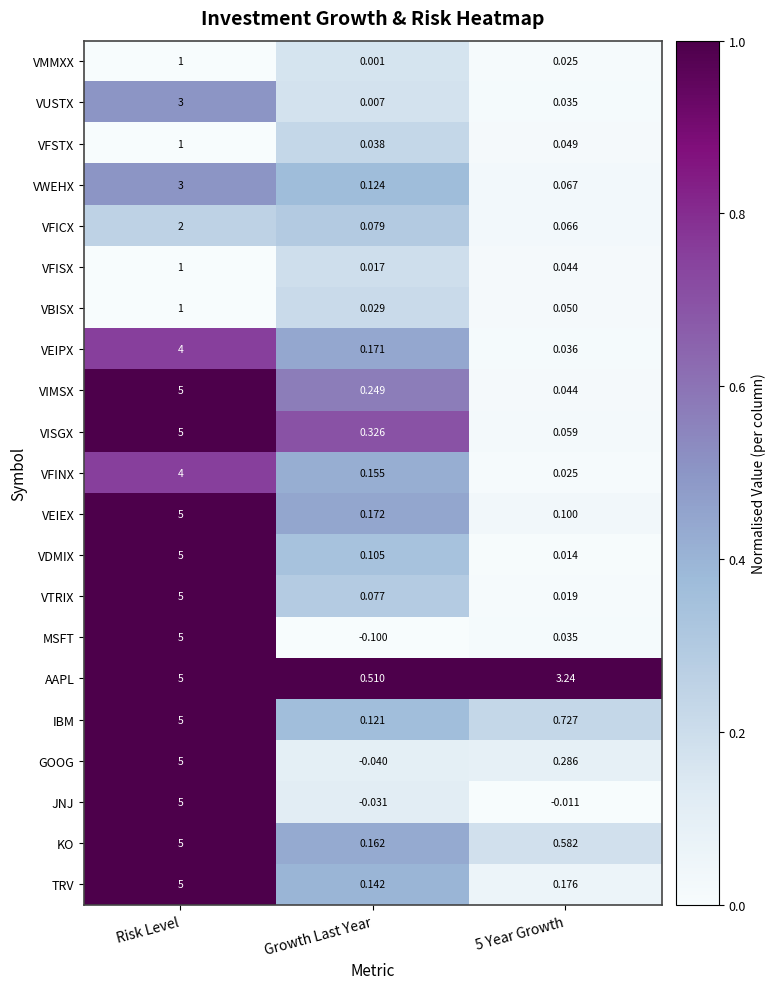

Between Risk Level and Growth Last Year, which series saw the biggest shift?

MSFT